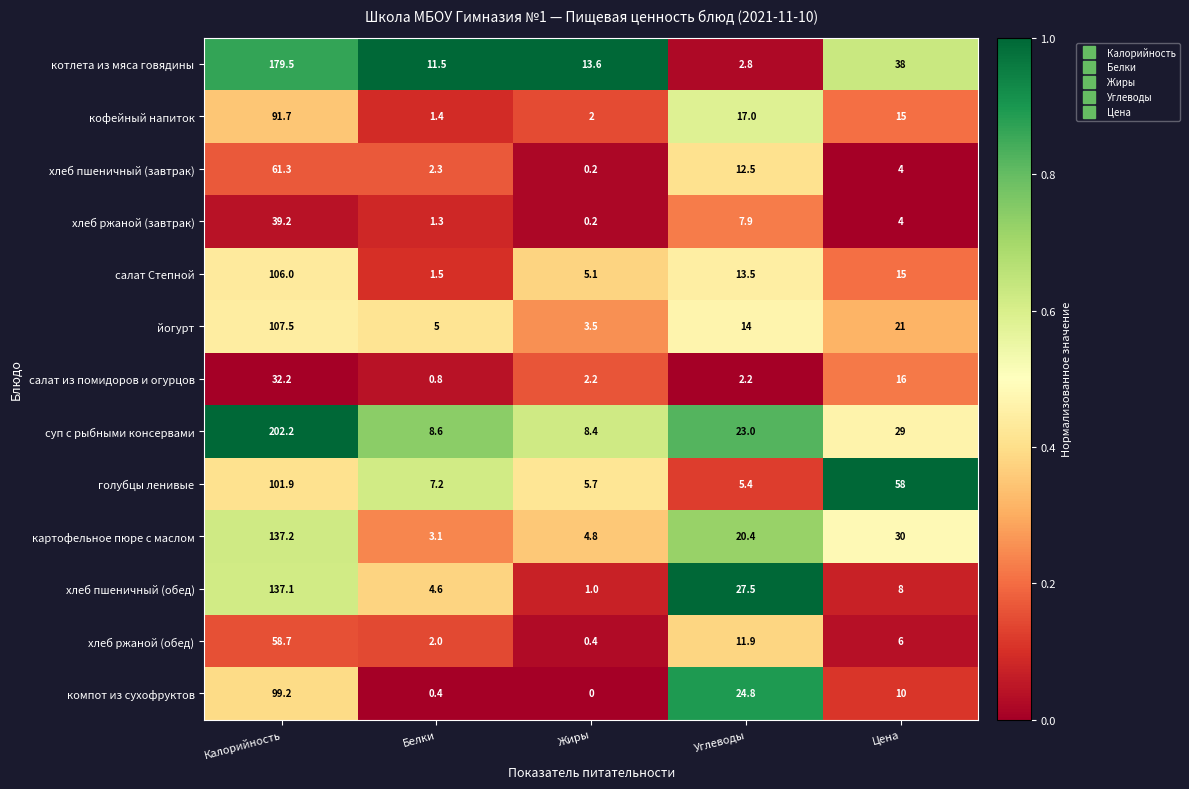

At which category does the chart reach its minimum across all series?

Жиры